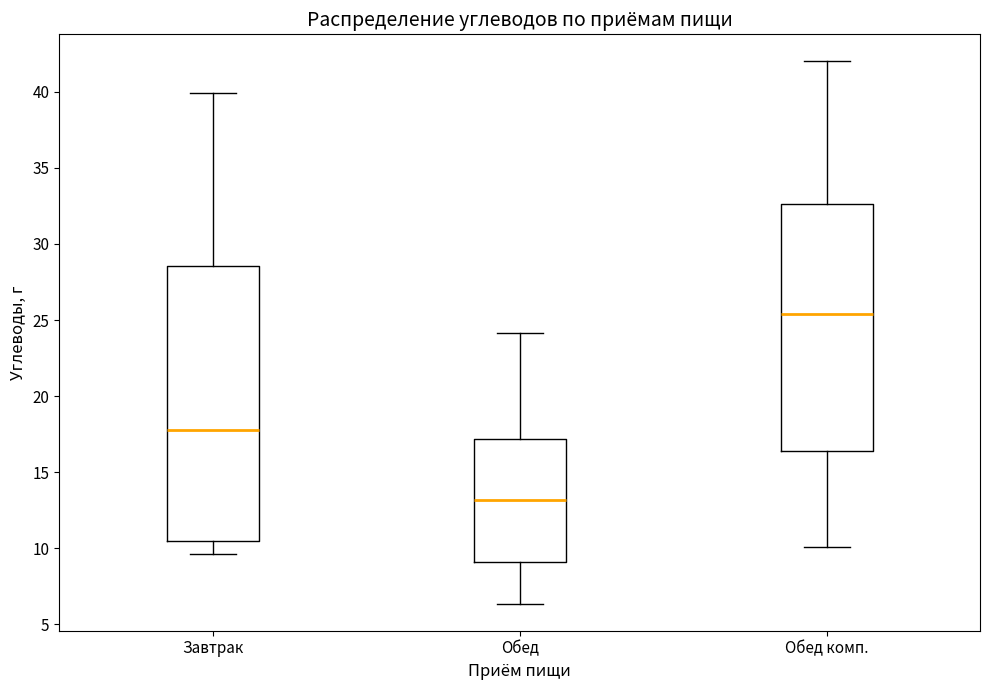

Where is the upper edge of the box for Завтрак on the y-axis? The values are not printed on the chart, so give them approximately, as read against the axis.

28.5